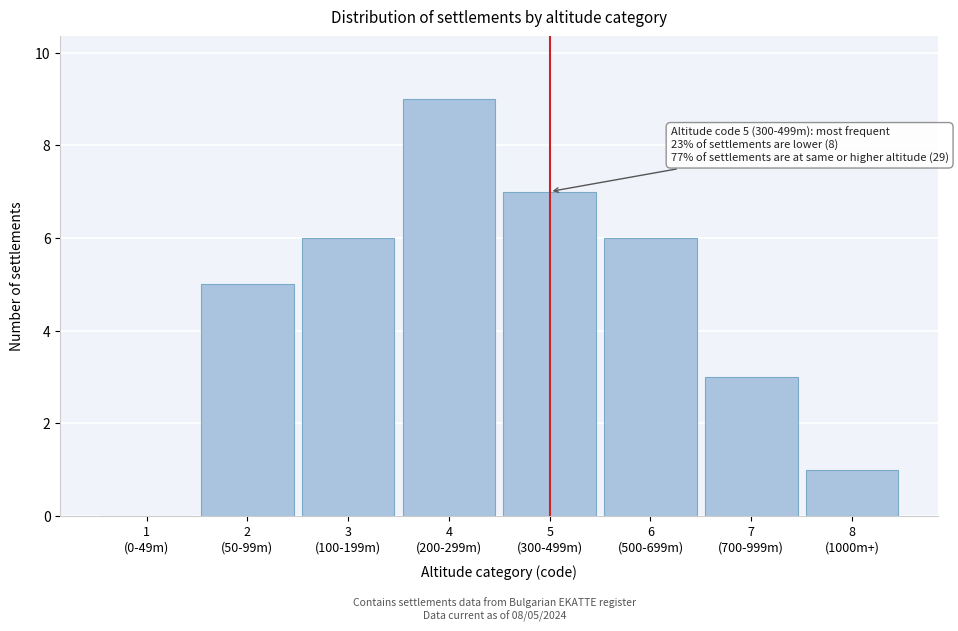

What is the maximum value shown in the chart?

9